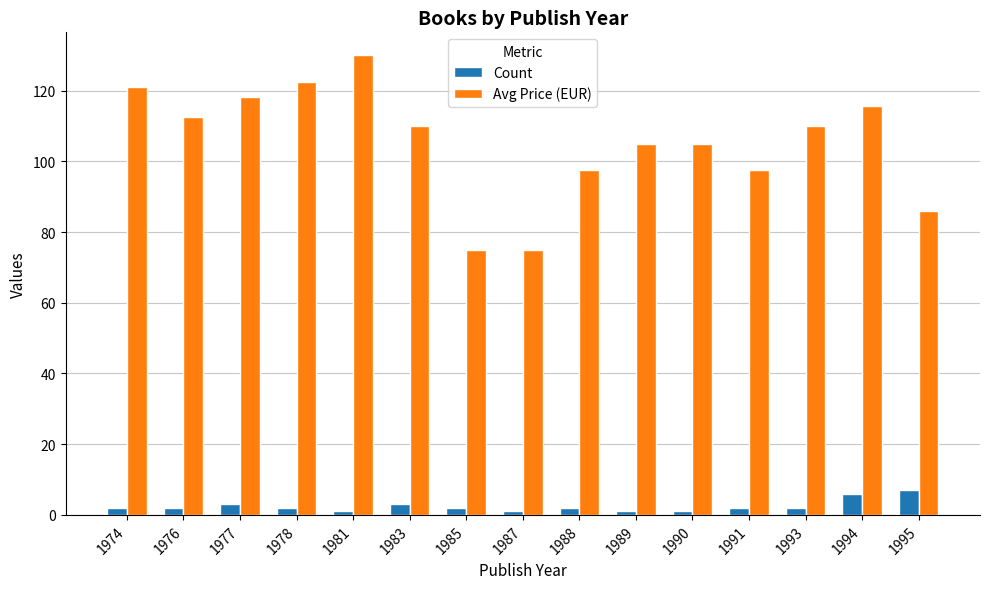

Is it true that Avg Price (EUR) equals 181.2 at 1977?

False